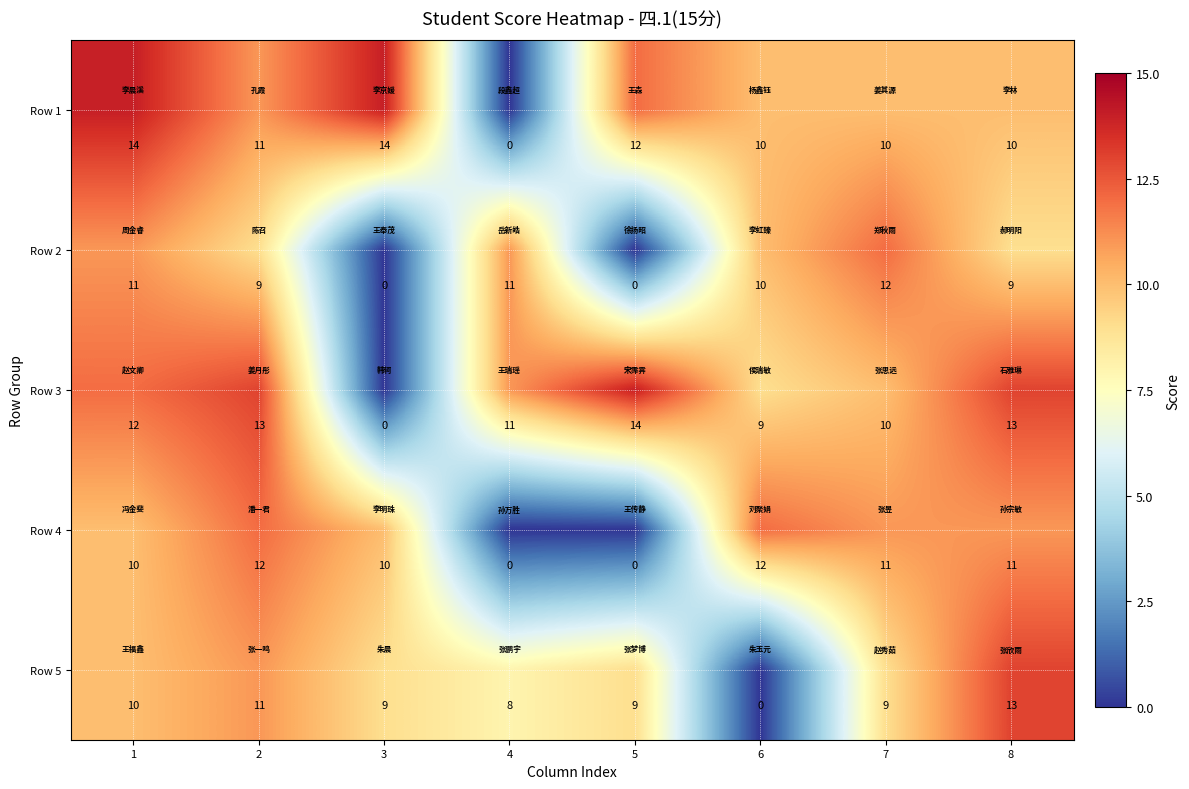

What is the difference between the Row 2 values at 1 and 5?

11